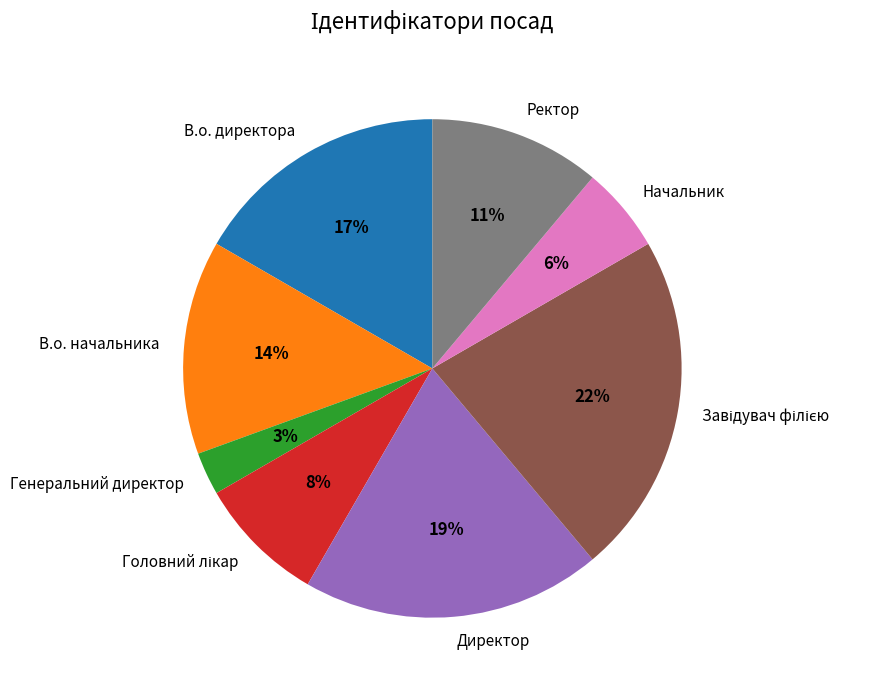

Is it true that В.о. начальника is 14% of the pie?

True